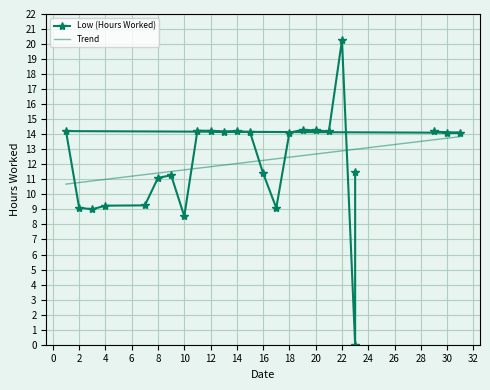

List the labels in order of value, smallest first.

23, 10, 3, 17, 2, 4, 7, 8, 9, 16, 23, 31, 30, 18, 15, 13, 21, 29, 14, 1, 12, 11, 20, 19, 22